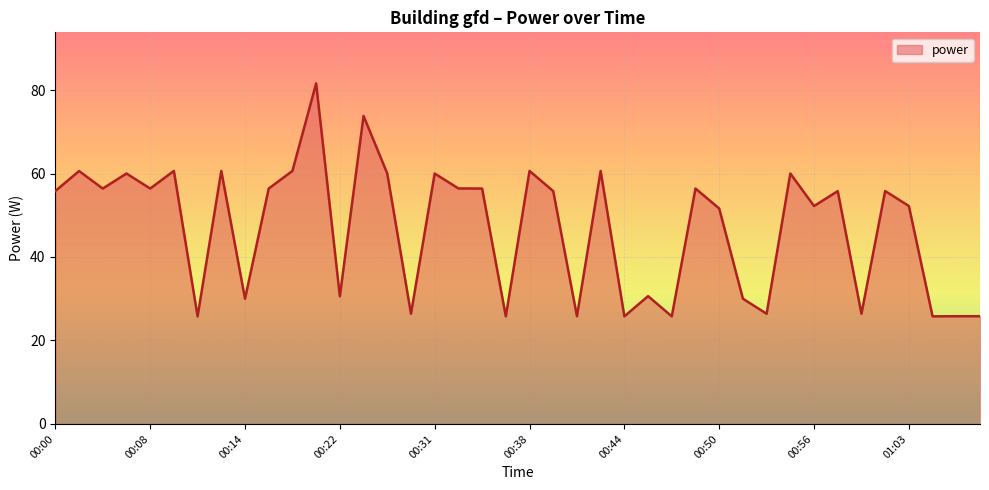

How many lines are shown in the chart?

1